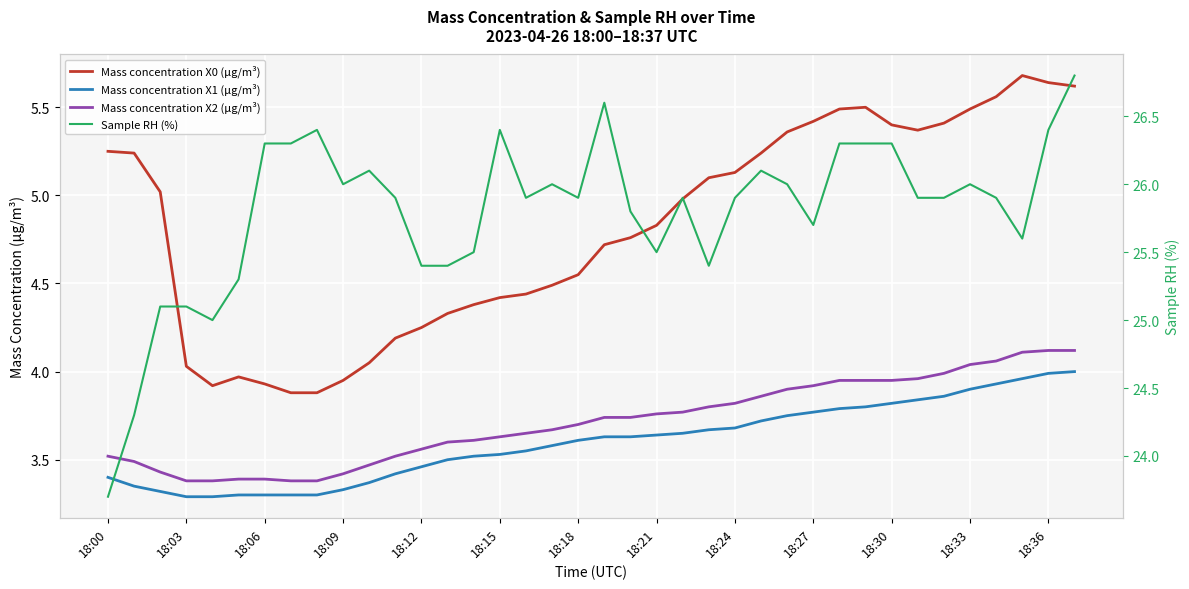

In Mass concentration X0 (μg/m³), how many points are lower than both neighbors (excluding endpoints)?

2